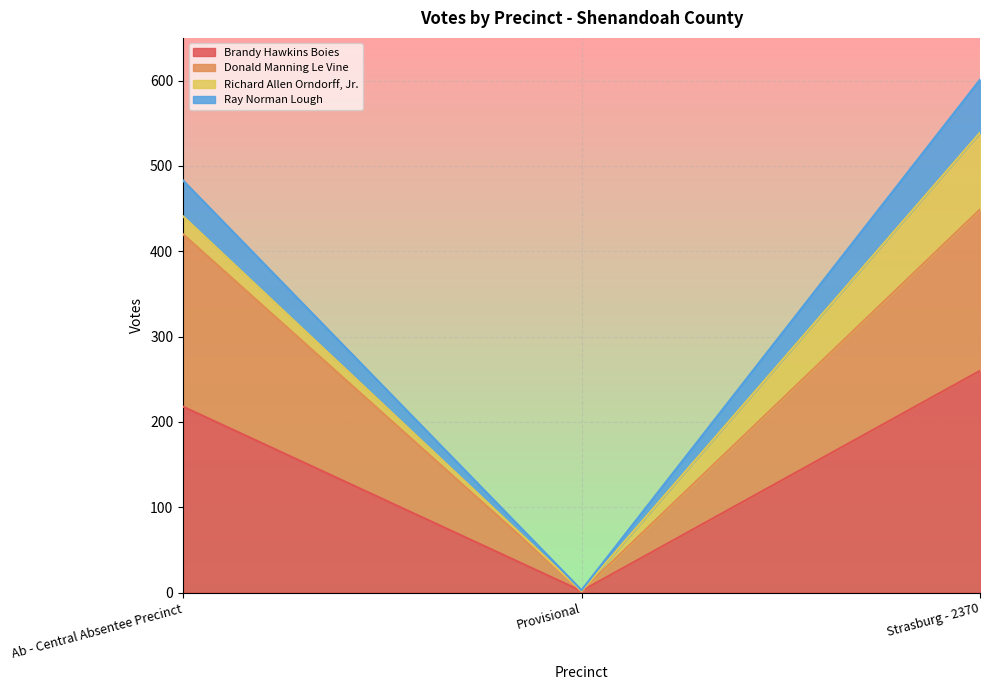

Reading right to left, what are the values for Brandy Hawkins Boies?

Strasburg - 2370=260	Provisional=2	Ab - Central Absentee Precinct=218